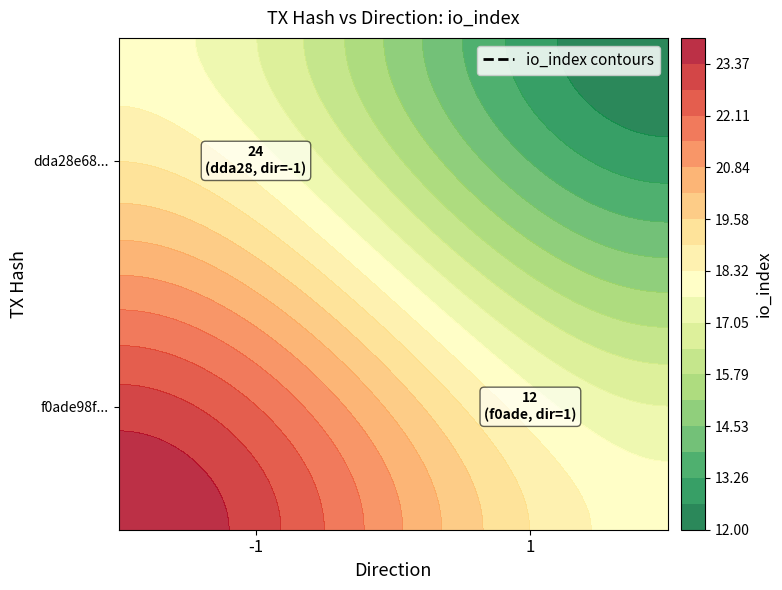

List the series in order of their peak value, lowest first.

f0ade98f..., dda28e68...